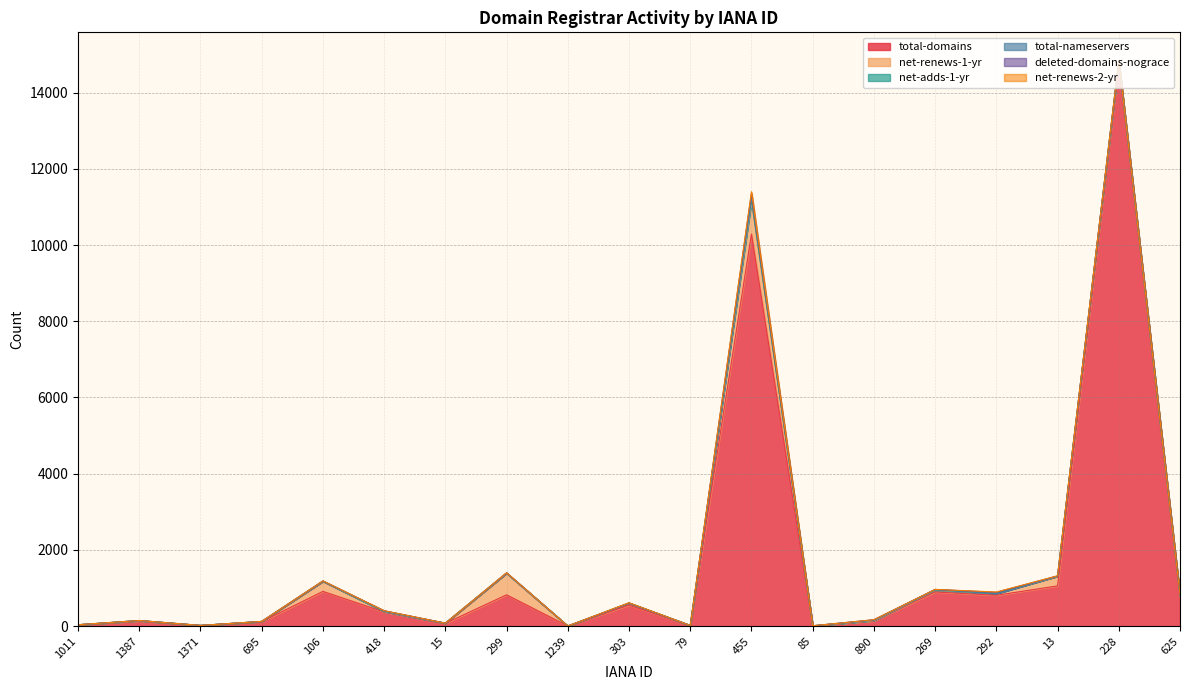

What is the difference between the total-domains values at 292 and 1239?

806